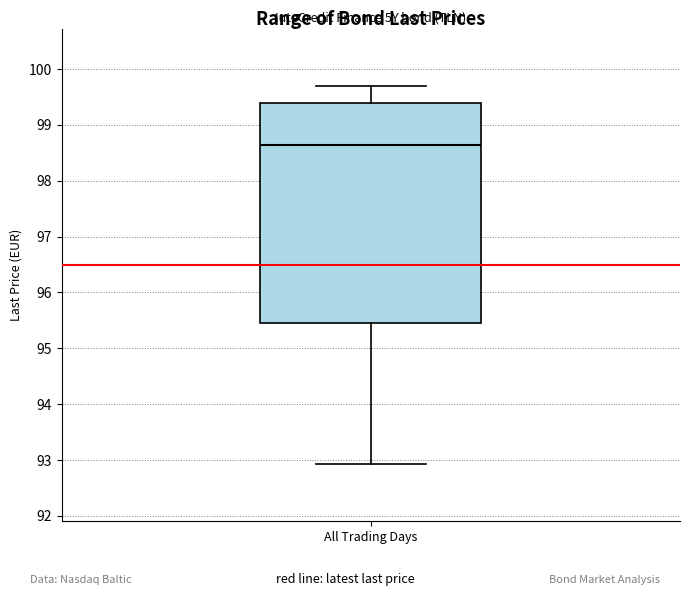

Read this box plot against the y-axis: the position of the median line, the range covered by the box, and the ends of both whiskers. The values are not printed on the chart, so give them approximately, as read against the axis.

median 98.6, box 95.5 to 99.4, whiskers 92.9 to 99.7